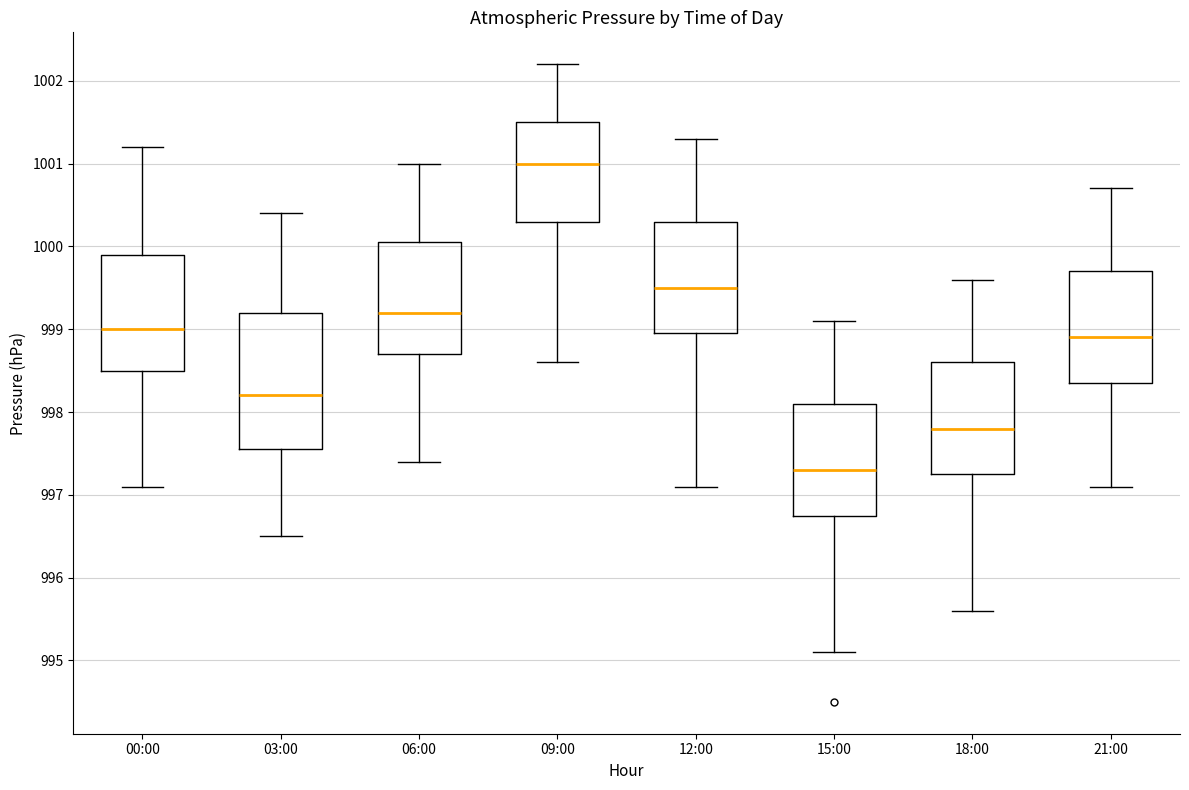

Reading left to right, transcribe this box plot: for each box, give where its median line is, the range the box spans, and where its two whiskers end, as read against the y-axis. The values are not printed on the chart, so give them approximately, as read against the axis.

00:00: median 999.0, box 998.5 to 999.9, whiskers 997.1 to 1001.2
03:00: median 998.2, box 997.6 to 999.2, whiskers 996.5 to 1000.4
06:00: median 999.2, box 998.7 to 1000.1, whiskers 997.4 to 1001.0
09:00: median 1001.0, box 1000.3 to 1001.5, whiskers 998.6 to 1002.2
12:00: median 999.5, box 999.0 to 1000.3, whiskers 997.1 to 1001.3
15:00: median 997.3, box 996.8 to 998.1, whiskers 995.1 to 999.1
18:00: median 997.8, box 997.3 to 998.6, whiskers 995.6 to 999.6
21:00: median 998.9, box 998.4 to 999.7, whiskers 997.1 to 1000.7